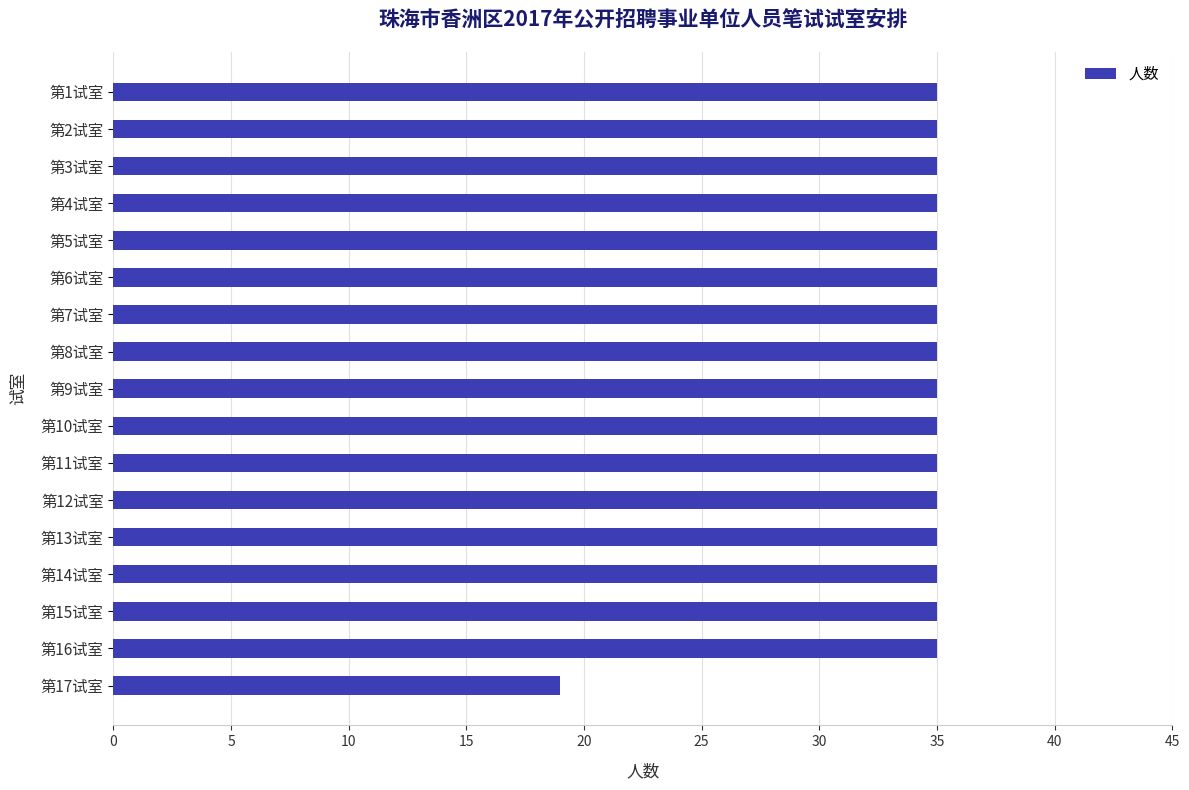

Reading bottom to top, extract all data points from this chart.

第17试室=19	第16试室=35	第15试室=35	第14试室=35	第13试室=35	第12试室=35	第11试室=35	第10试室=35	第9试室=35	第8试室=35	第7试室=35	第6试室=35	第5试室=35	第4试室=35	第3试室=35	第2试室=35	第1试室=35